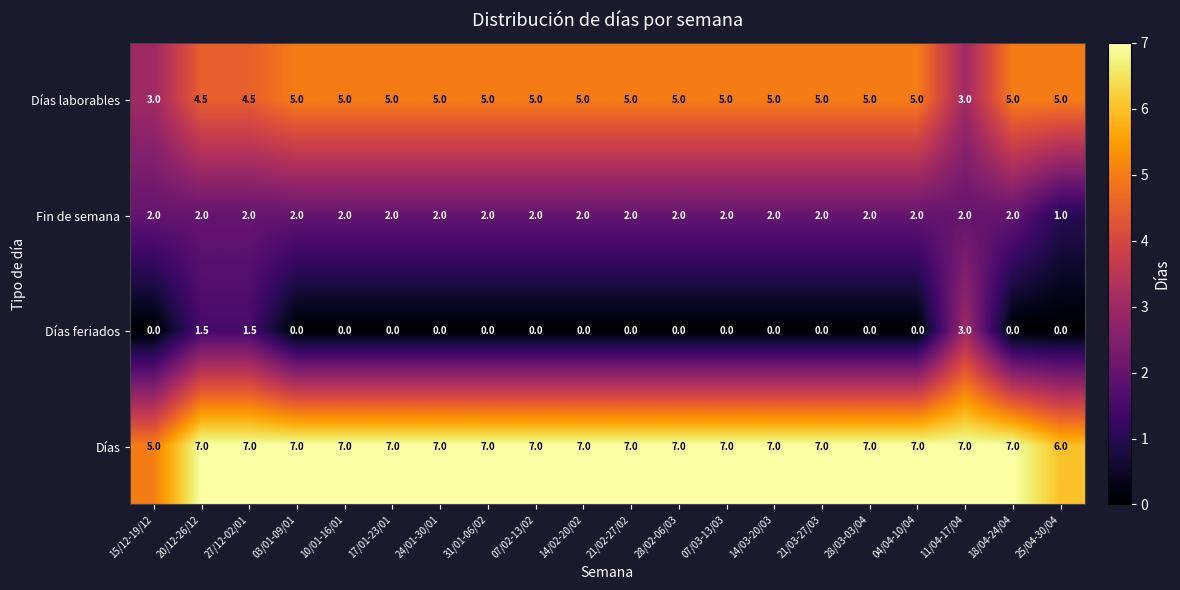

Which series changed the most between 20/12-26/12 and 14/02-20/02?

Días feriados